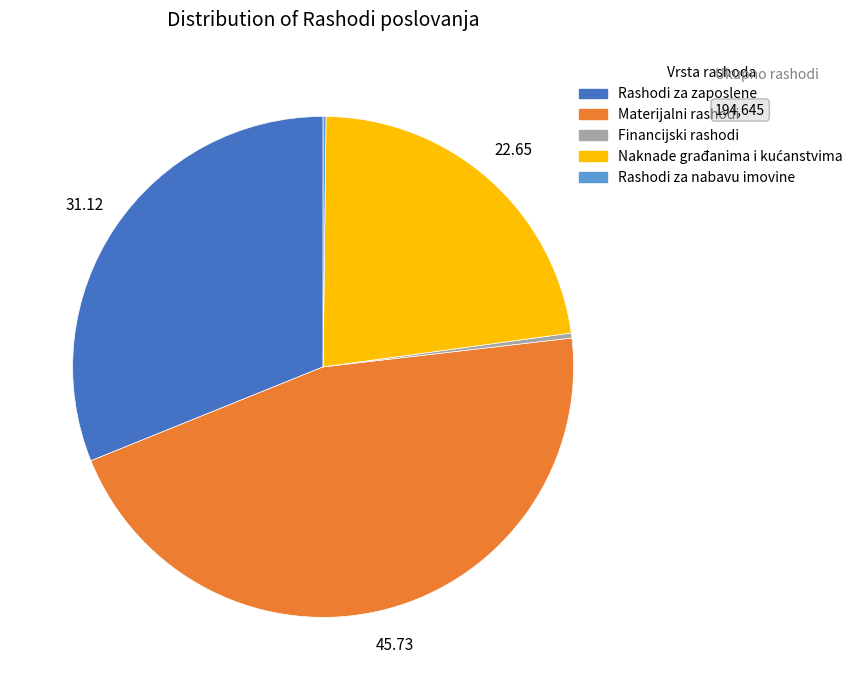

Which category has the biggest portion of the pie?

Materijalni rashodi